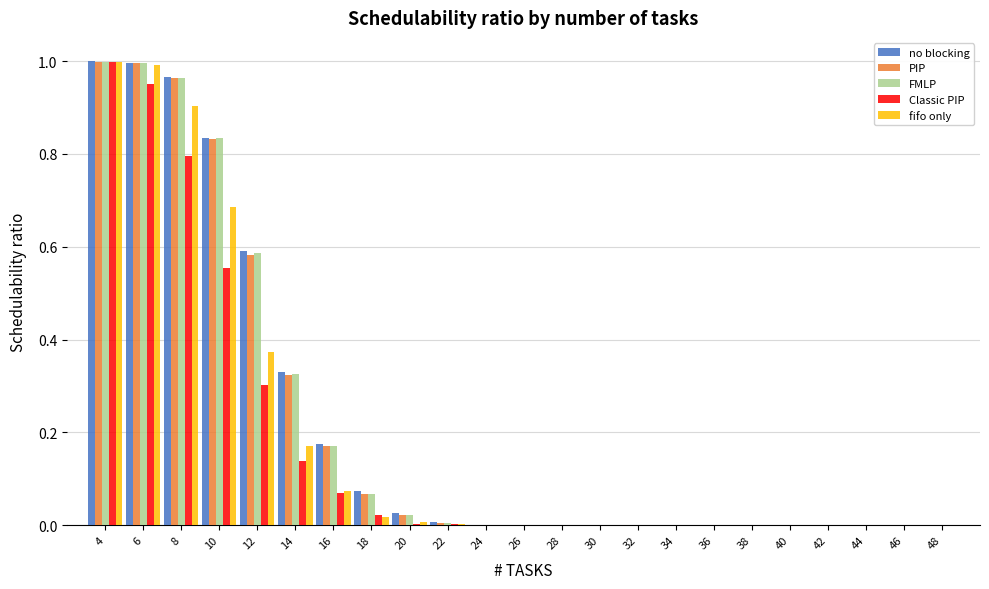

Which series changed the most between 16 and 36?

no blocking